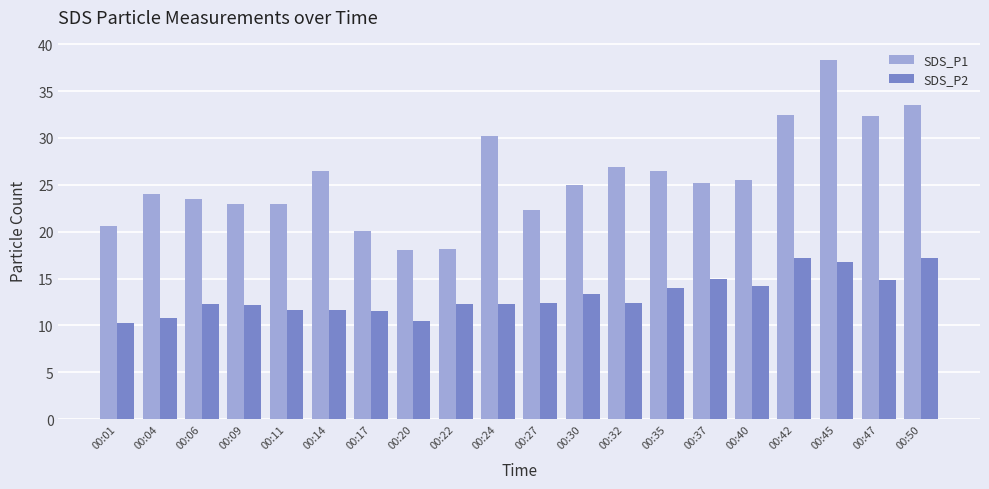

What are all the series names shown in the legend?

SDS_P1, SDS_P2